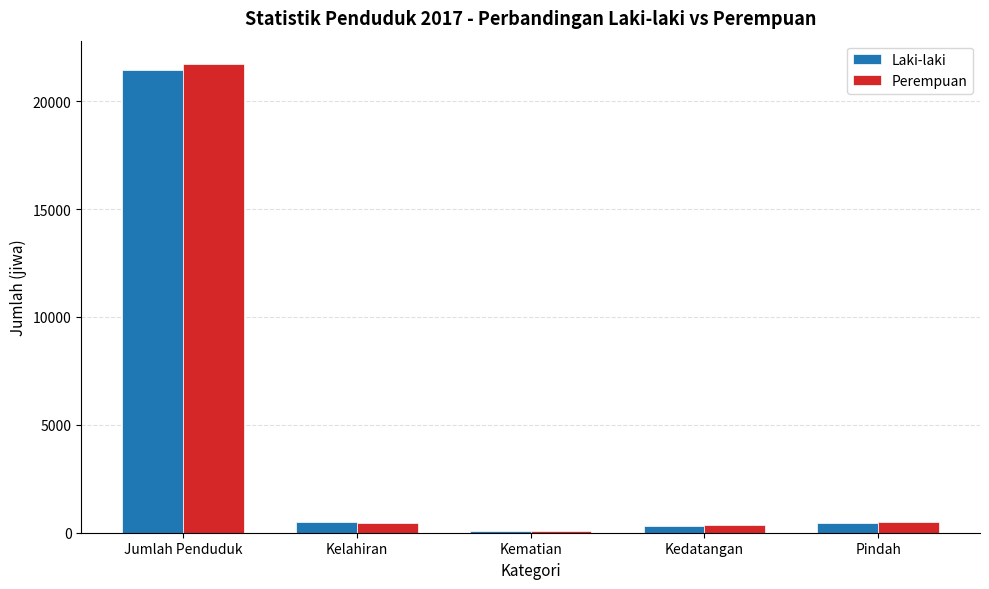

At which label does Perempuan reach its peak?

Jumlah Penduduk